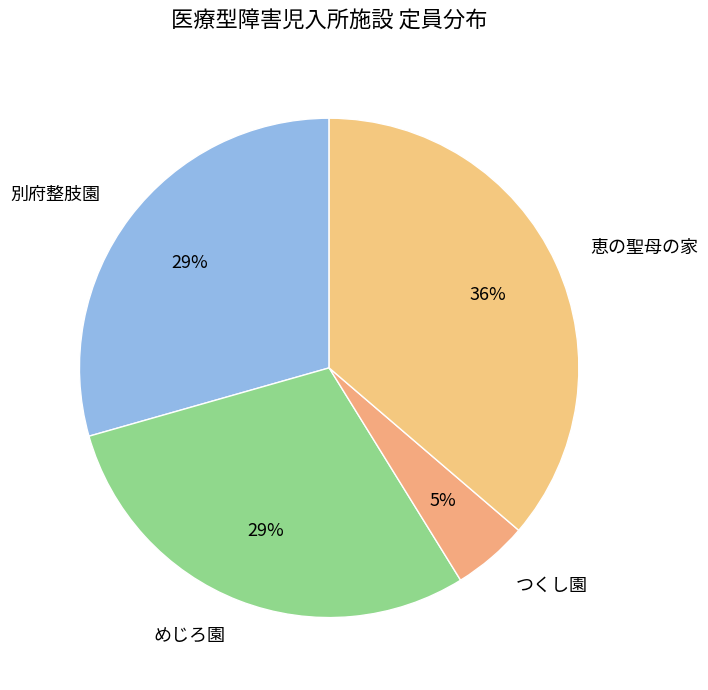

Which slice is the largest?

恵の聖母の家